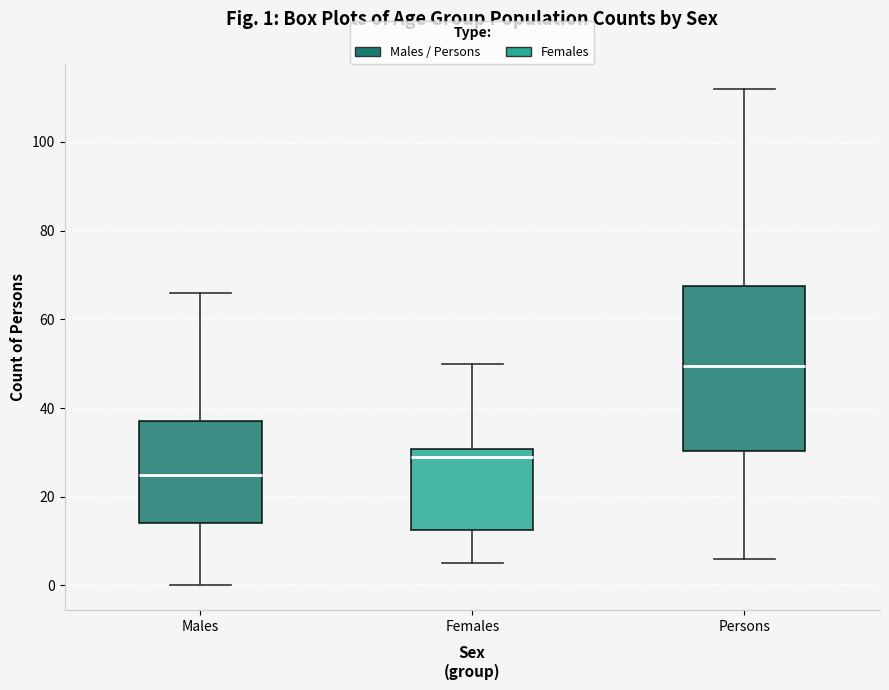

Which box is the tallest, from its lower edge to its upper edge?

Persons